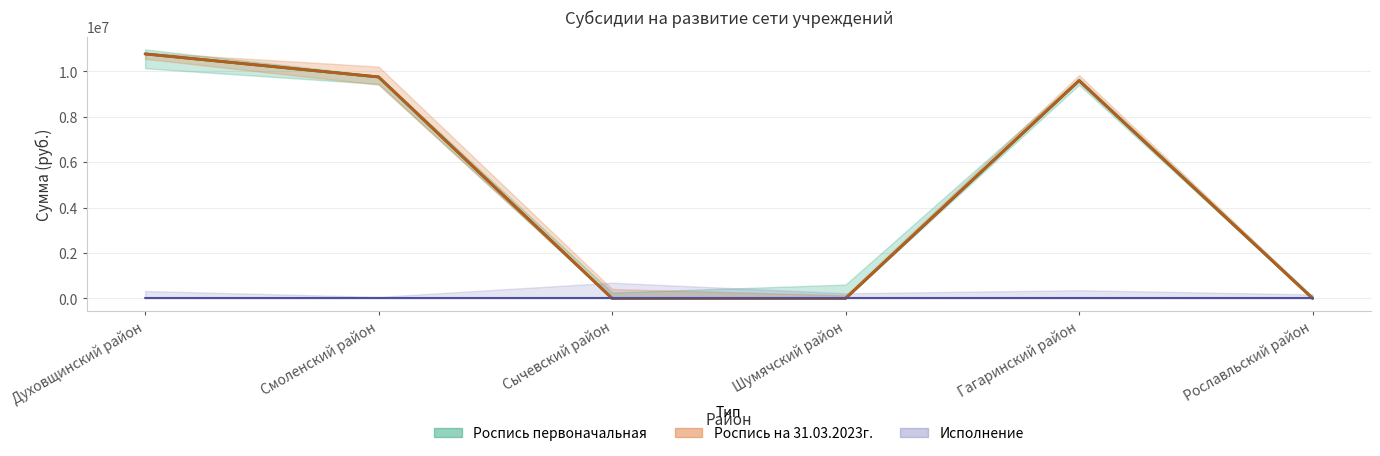

True or false: Роспись первоначальная and Роспись на 31.03.2023г. intersect in this chart.

False